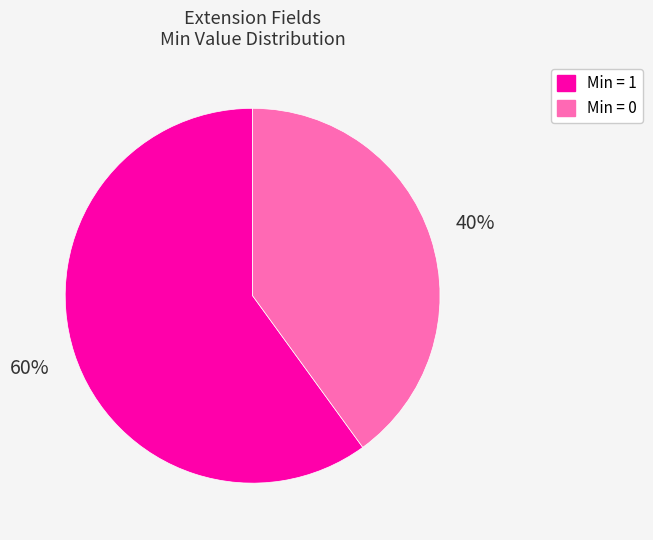

Does any single category account for the majority?

Yes